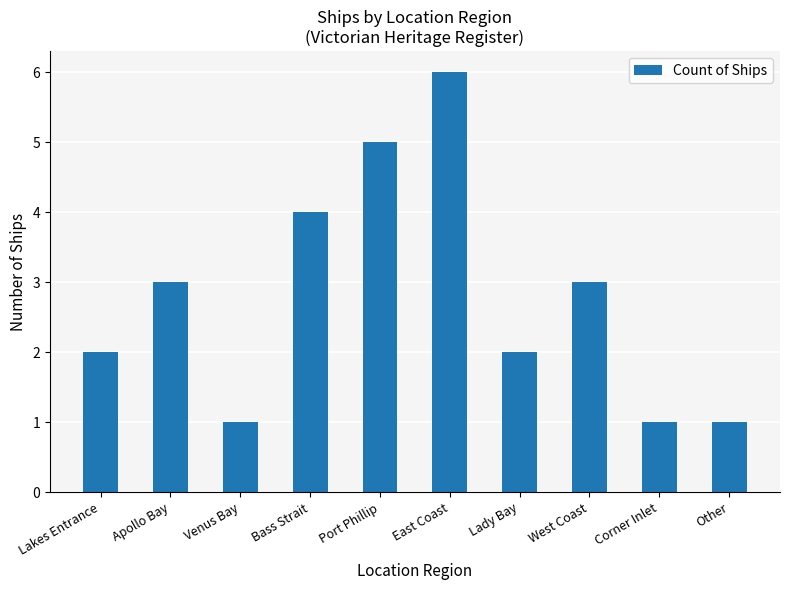

Approximately how many times larger is the value at East Coast compared to Corner Inlet?

6.0